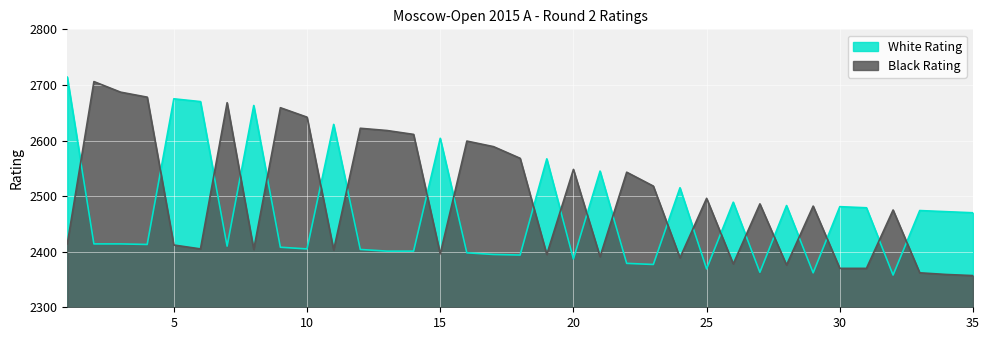

What is the difference between the highest and lowest values at 18?

174